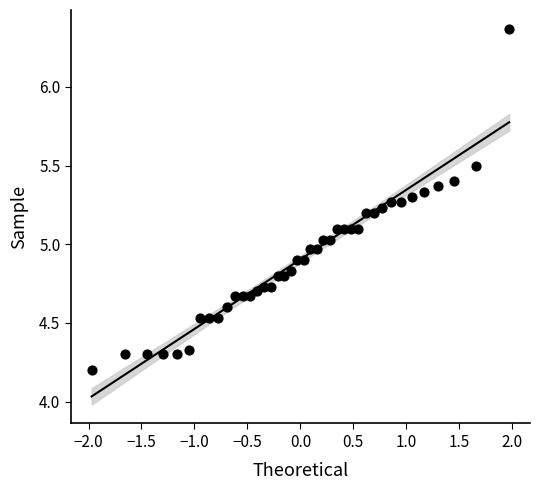

What is the range of Y values (max minus min)?

2.2